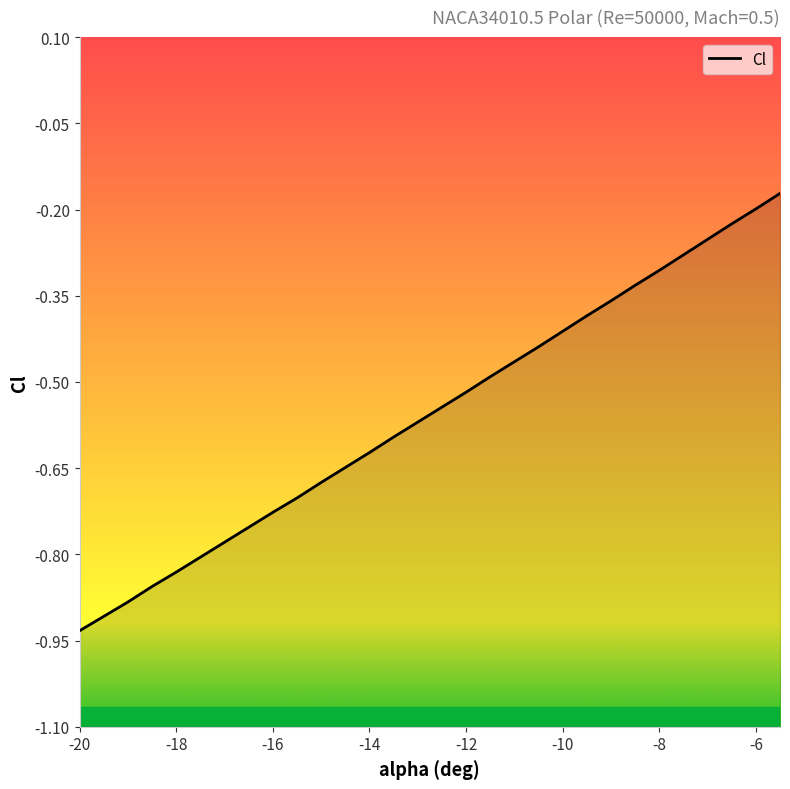

What is the smallest value displayed?

-0.9